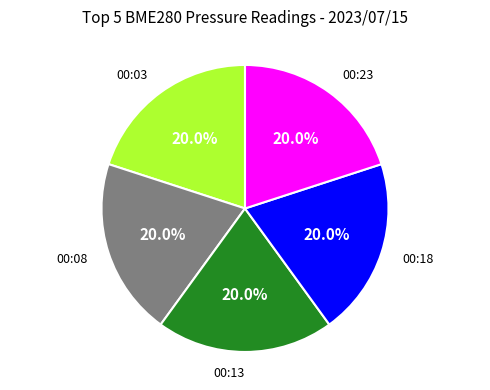

To the nearest percent, what percentage of the pie is 00:18?

20%